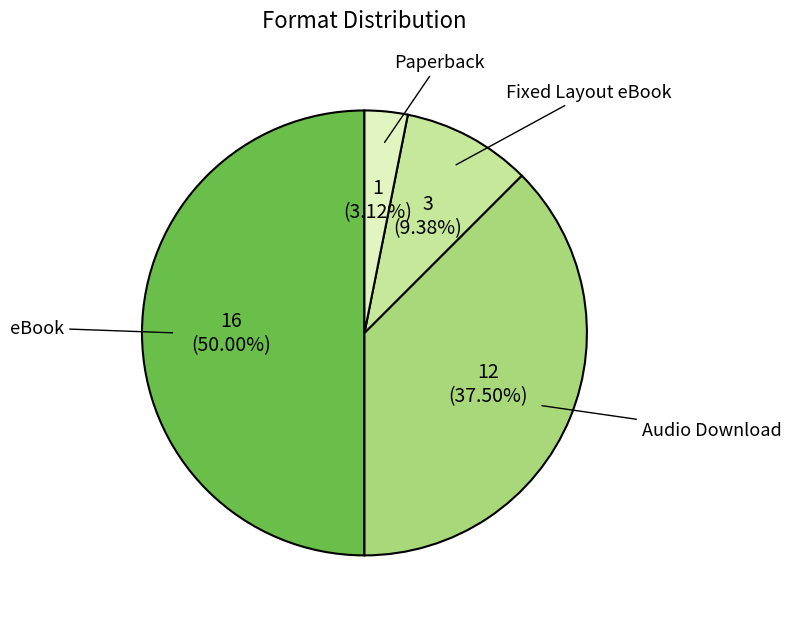

What percentage is the Paperback slice, to the nearest percent?

3%